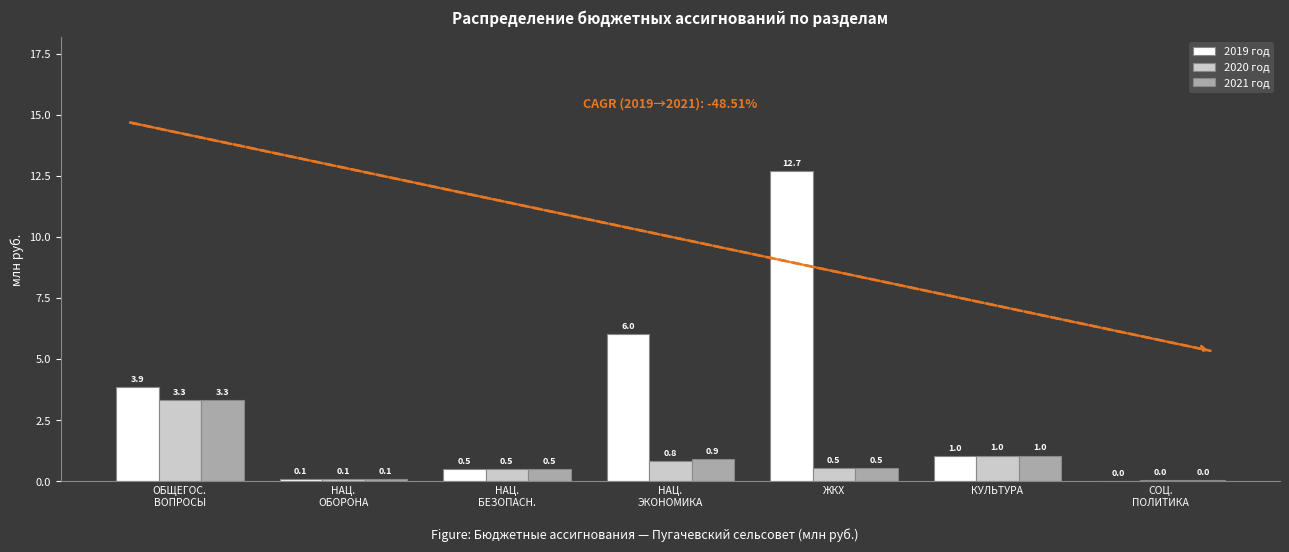

The 2020 год series shows 0.5 at ЖКХ. True or false?

True